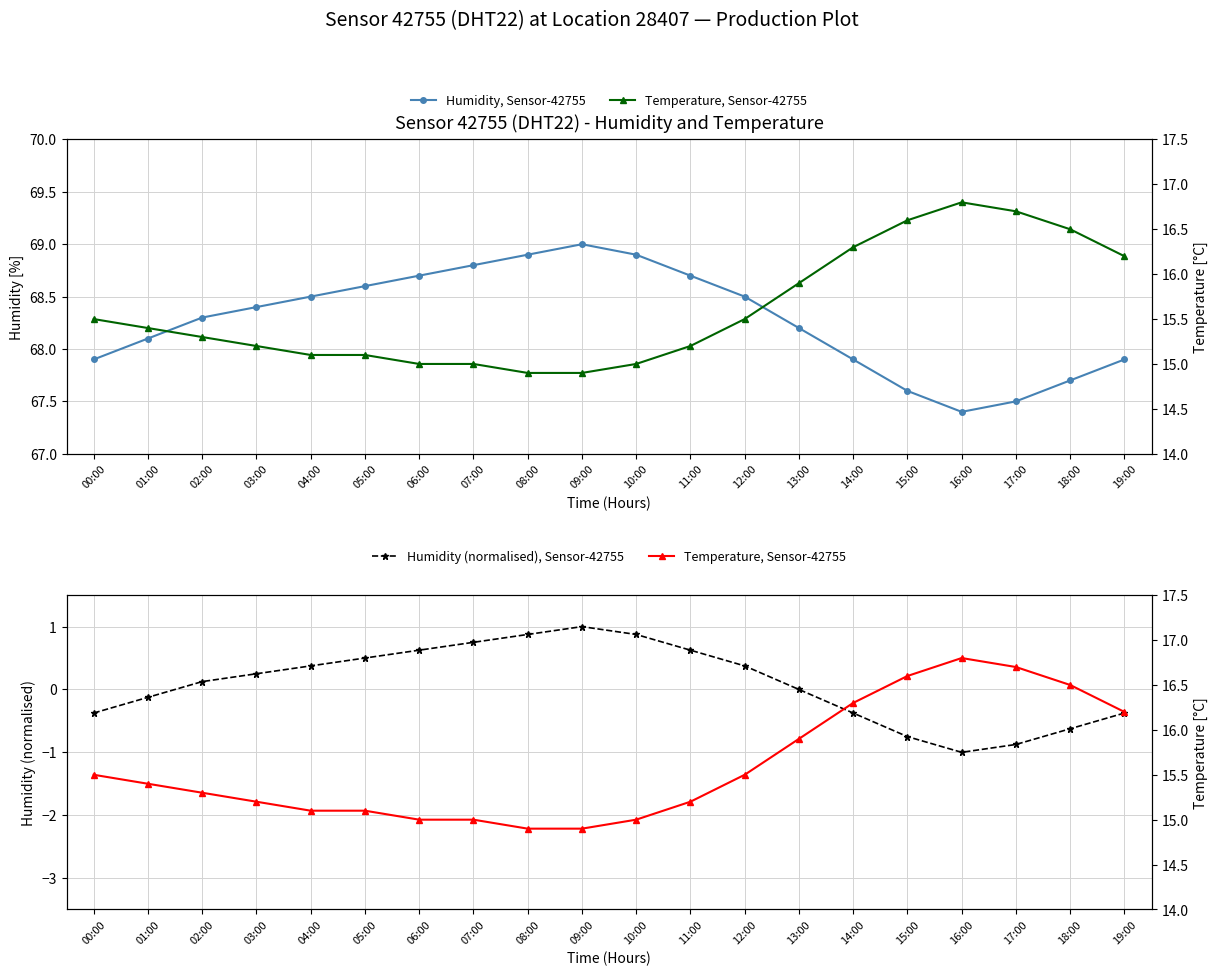

What is the average value of the Temperature, Sensor-42755 series?

15.6